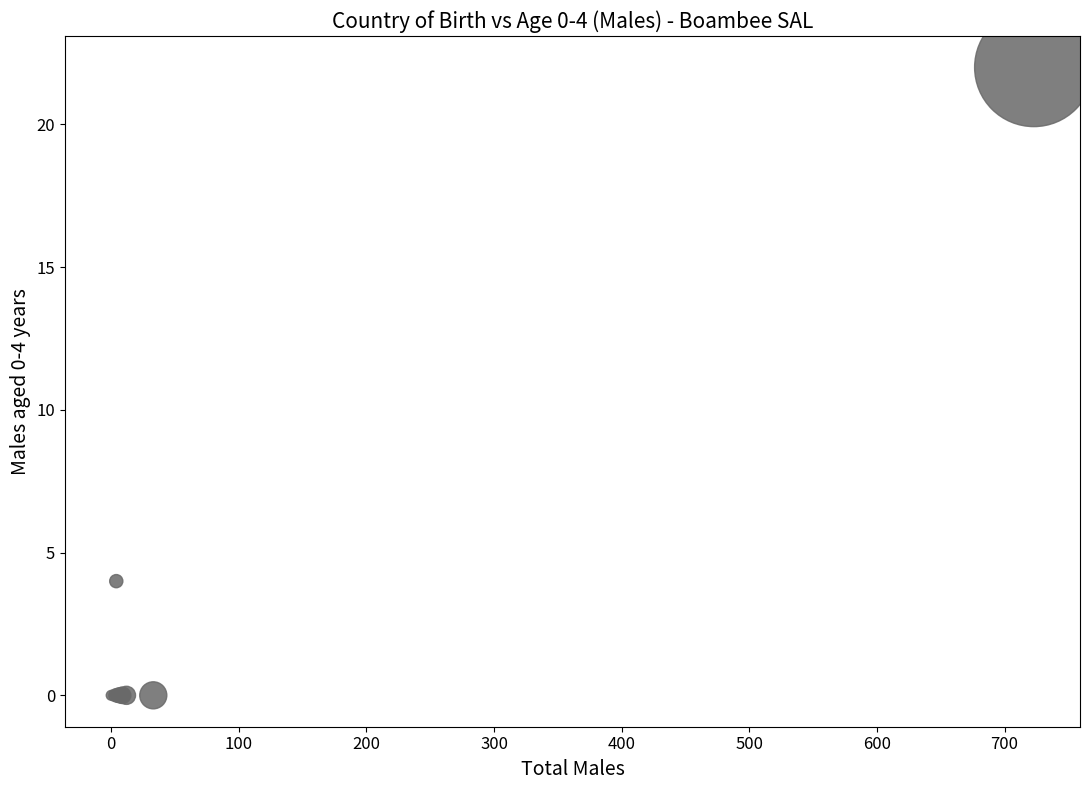

What Y value in the scatter plot is closest to 11?

4